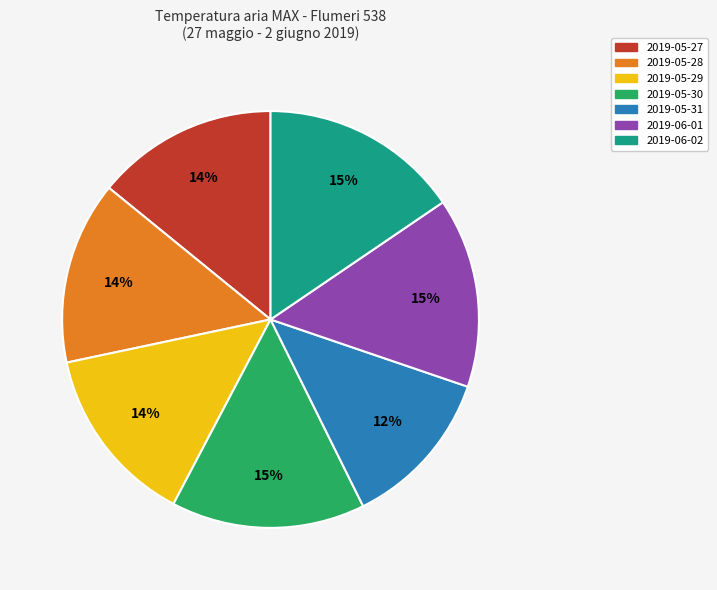

Is it true that 2019-06-02 is 28% of the pie?

False